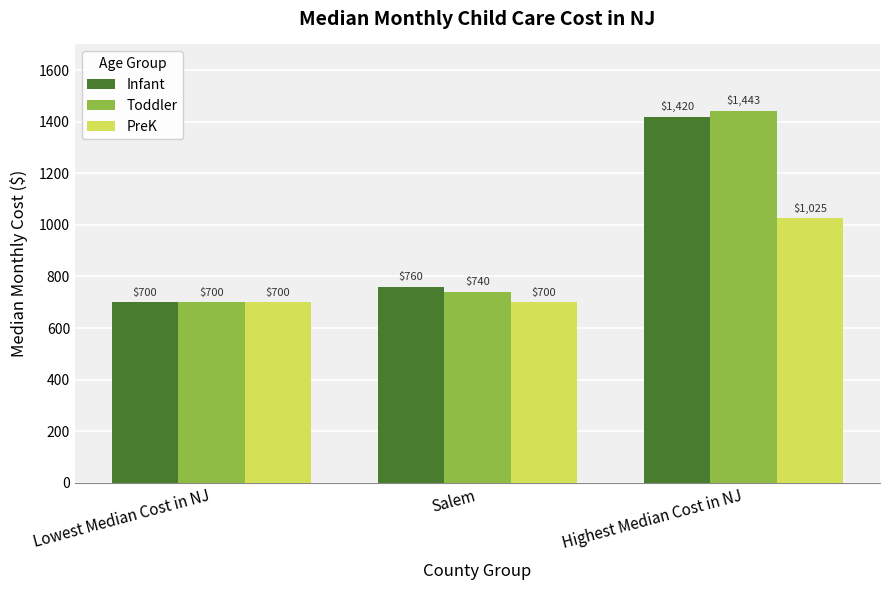

How many data points does each series have?

3